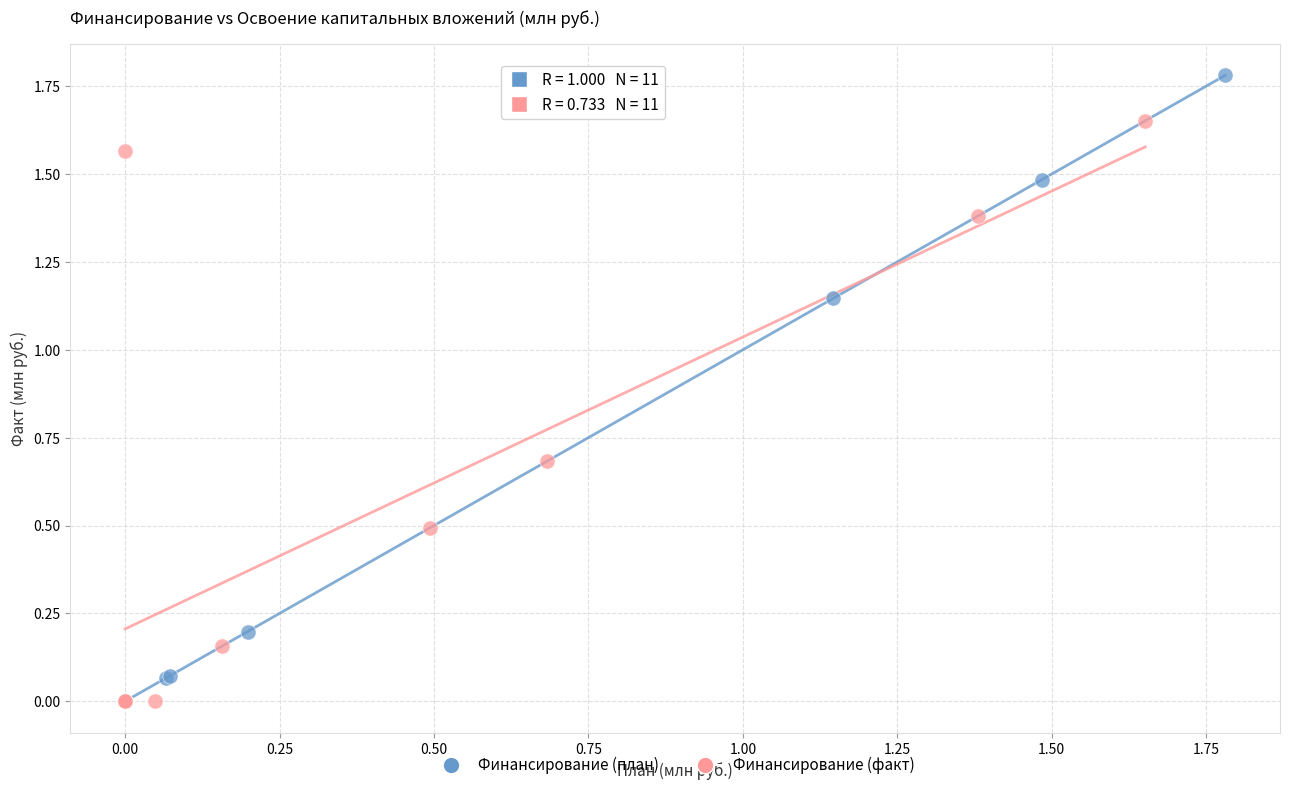

Which series contains the highest Y value?

Финансирование (план)